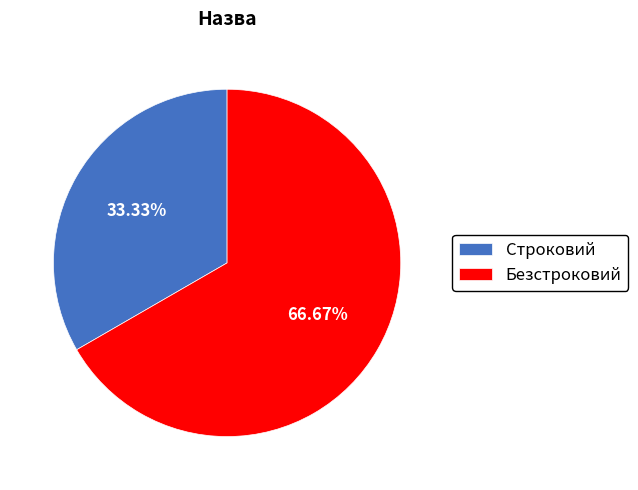

How many segments does this pie chart have?

2